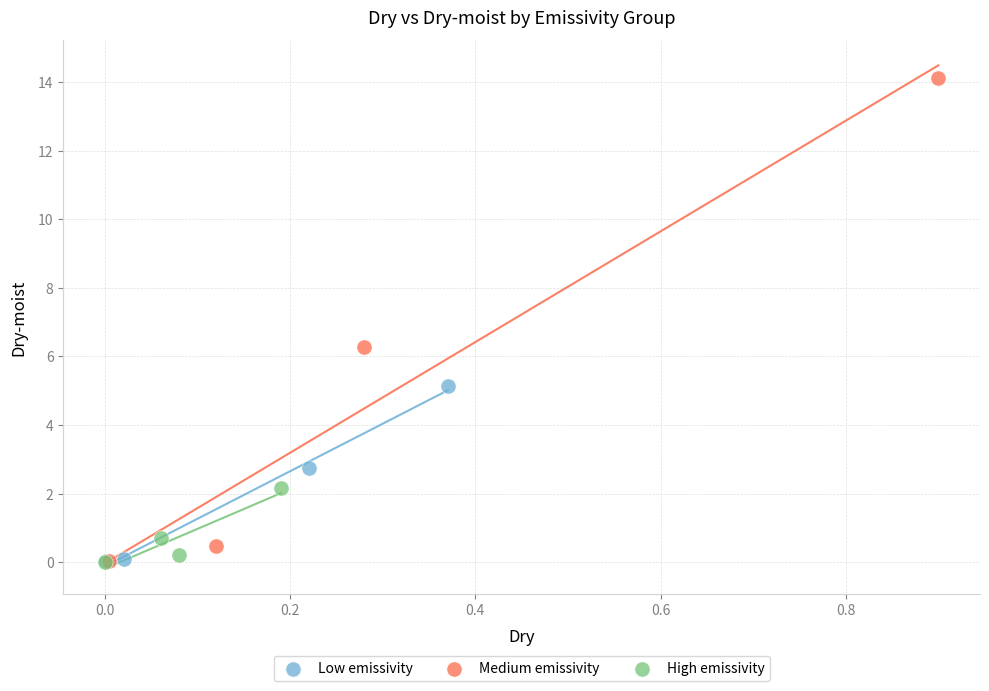

What are all the series names shown in the legend?

Low emissivity, Medium emissivity, High emissivity